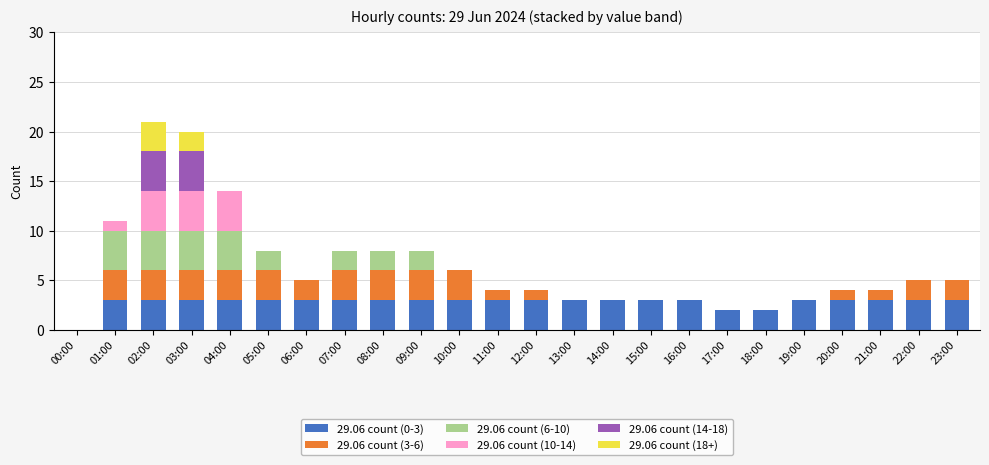

True or false: 29.06 count (0-3) has a value of 3 at 03:00.

True